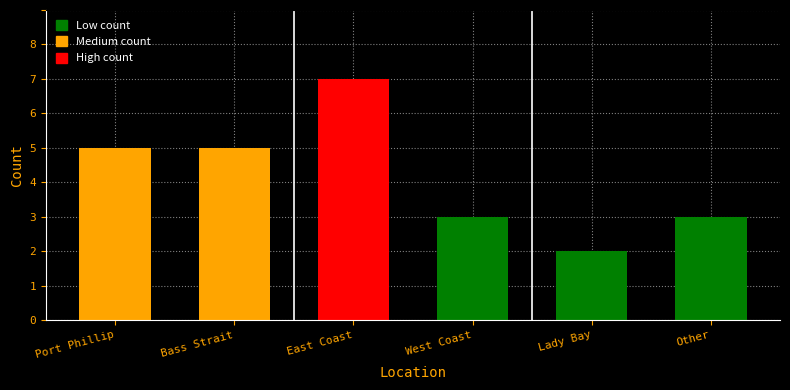

Rank the categories by value from highest to lowest.

East Coast, Port Phillip, Bass Strait, West Coast, Other, Lady Bay